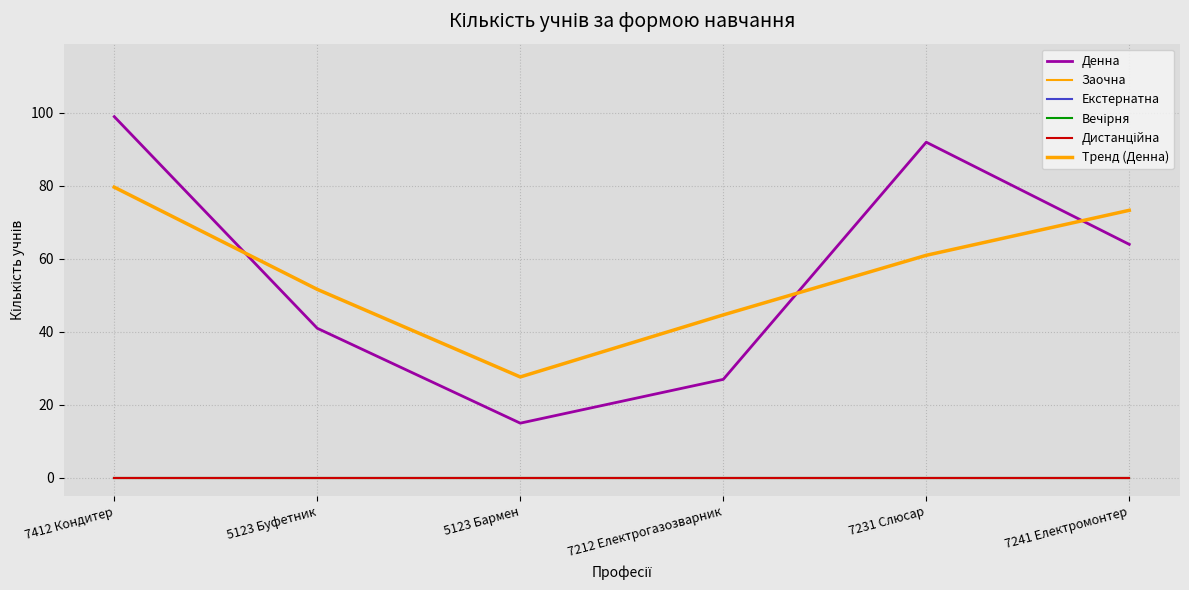

At which label does Екстернатна reach its peak?

7412 Кондитер